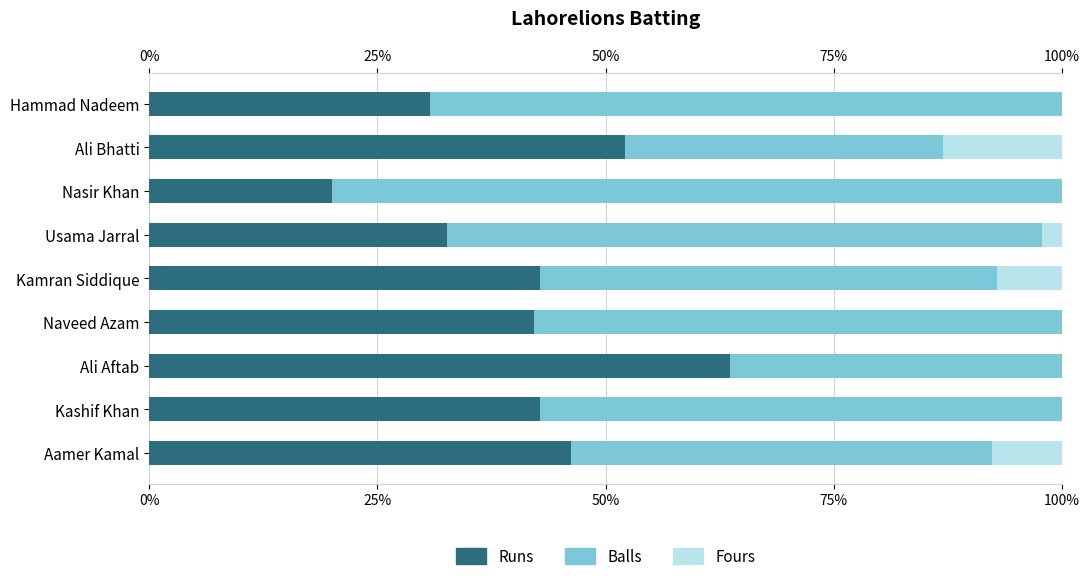

What is the sum of the Runs values at Ali Aftab and Aamer Kamal?

109.8